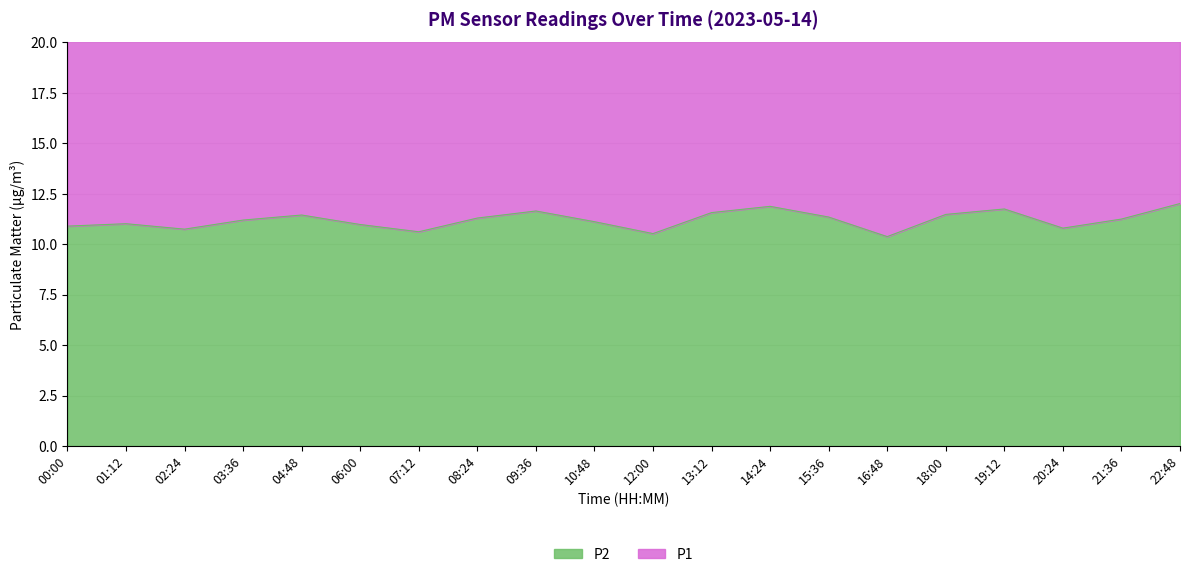

True or false: P1 and P2 intersect in this chart.

False